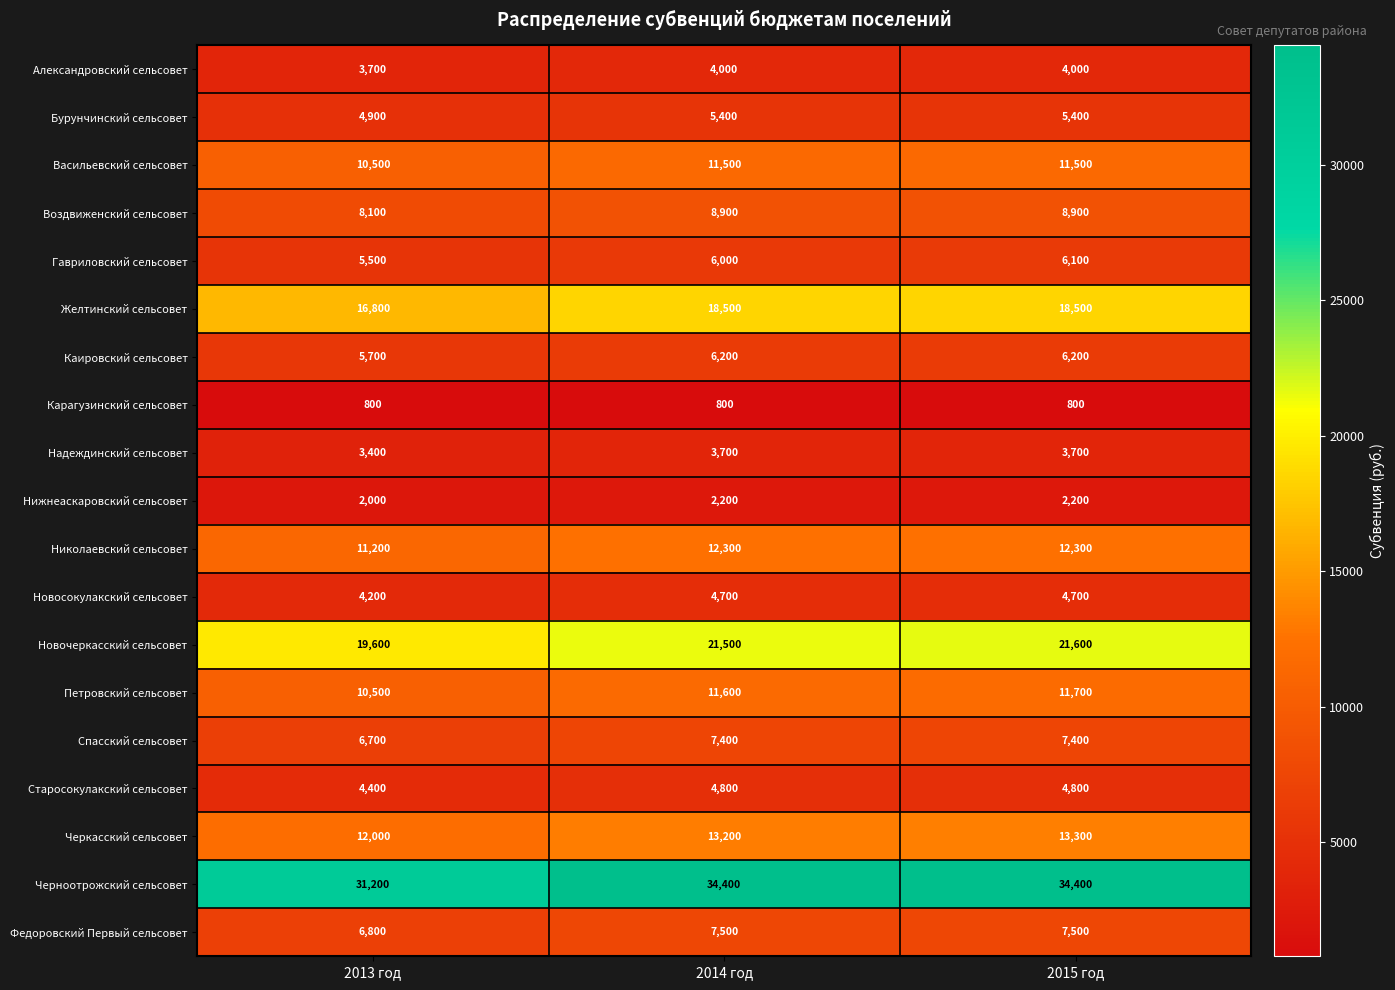

Count the Каировский сельсовет values in the range 5700 to 6200.

3